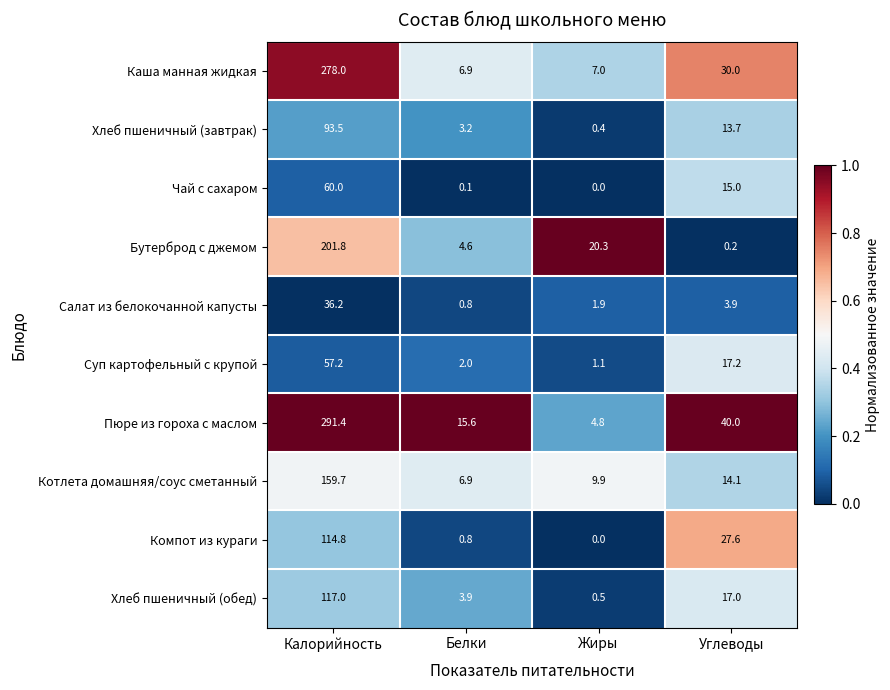

Rank the series by their maximum value, from lowest to highest.

Салат из белокочанной капусты, Суп картофельный с крупой, Чай с сахаром, Хлеб пшеничный (завтрак), Компот из кураги, Хлеб пшеничный (обед), Котлета домашняя/соус сметанный, Бутерброд с джемом, Каша манная жидкая, Пюре из гороха с маслом